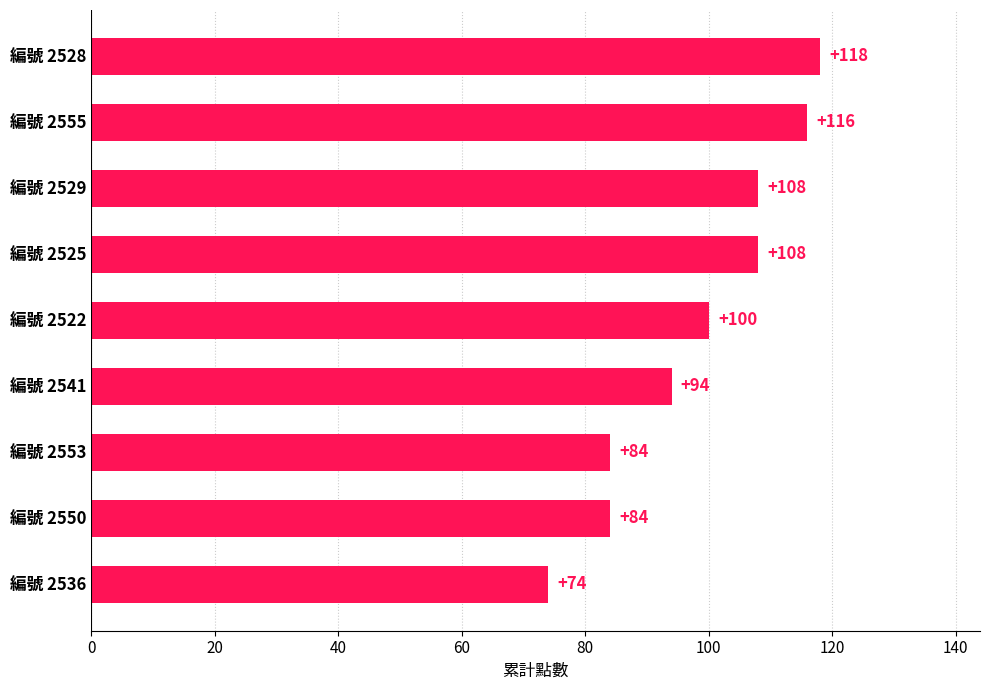

What is the minimum value shown in the chart?

74